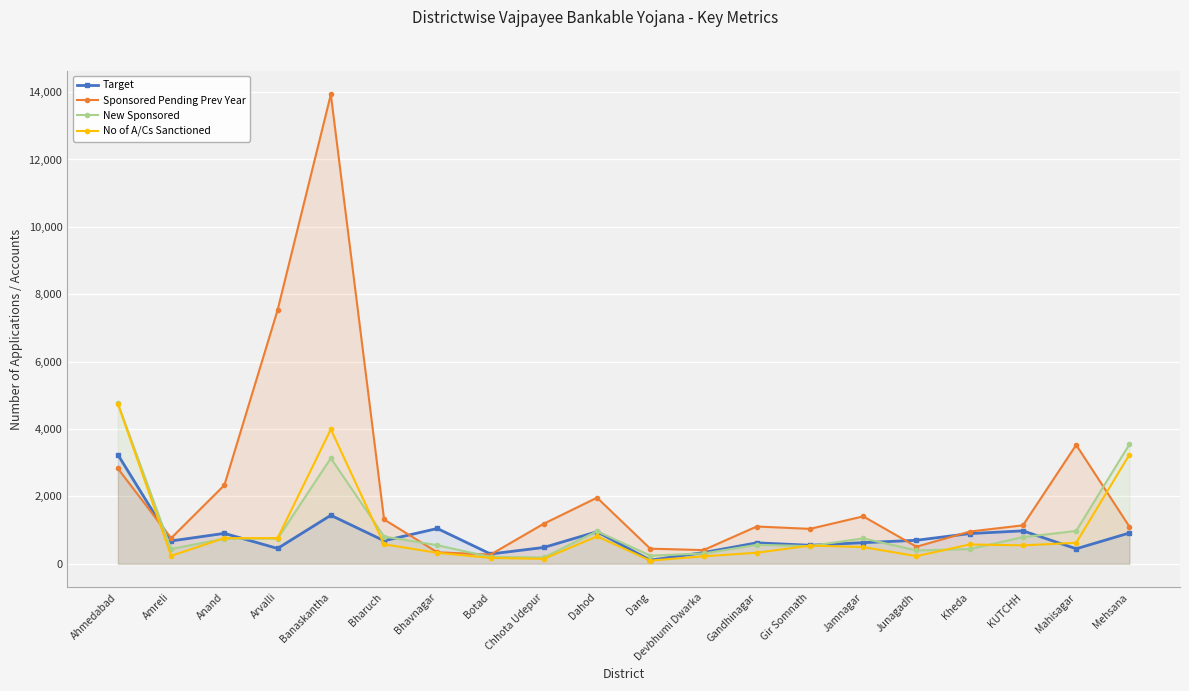

List the labels in order of New Sponsored value, largest first.

Ahmedabad, Mehsana, Banaskantha, Mahisagar, Dahod, Bharuch, KUTCHH, Jamnagar, Anand, Arvalli, Gandhinagar, Bhavnagar, Gir Somnath, Amreli, Kheda, Junagadh, Devbhumi Dwarka, Dang, Botad, Chhota Udepur